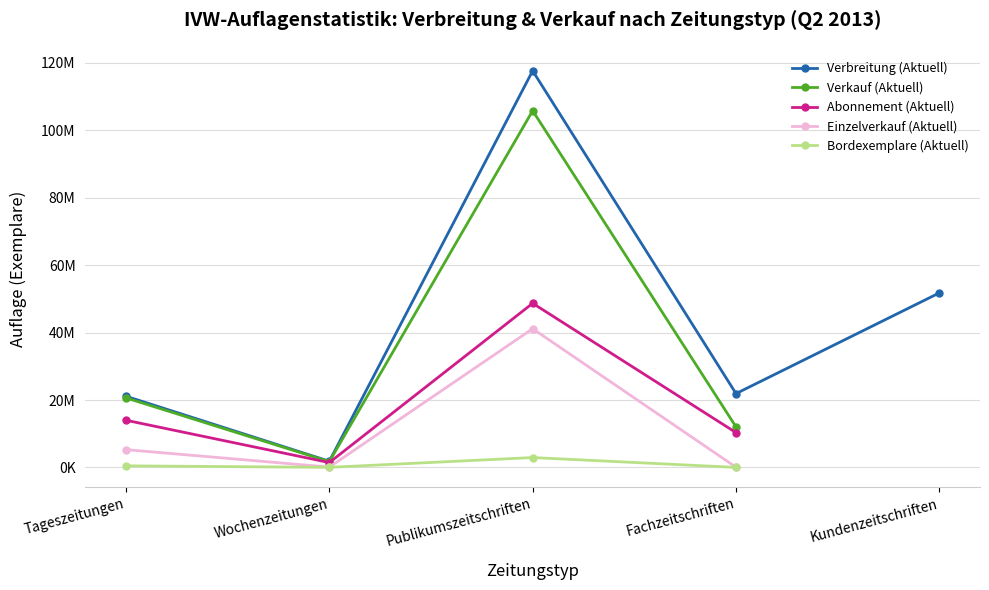

The value of Bordexemplare (Aktuell) at Publikumszeitschriften is 2943854.0. True or false?

True